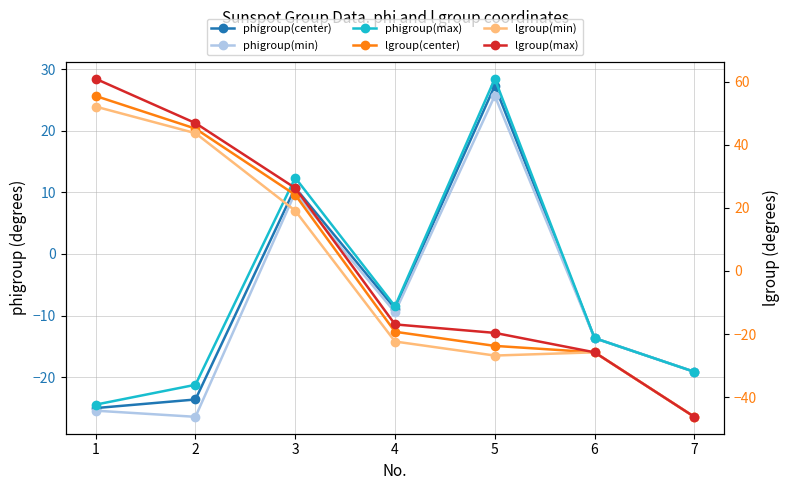

Reading left to right, transcribe all the data shown in this chart.

phigroup(center): -25.0	-23.6	10.8	-8.9	27.3	-13.7	-19.1
phigroup(min): -25.4	-26.4	10.0	-9.5	25.7	-13.7	-19.1
phigroup(max): -24.5	-21.2	12.4	-8.5	28.4	-13.7	-19.1
lgroup(center): 55.4	45.1	24.1	-19.3	-23.8	-25.8	-46.2
lgroup(min): 52.1	43.6	19.1	-22.4	-26.8	-25.8	-46.2
lgroup(max): 60.9	46.8	26.3	-17.0	-19.6	-25.8	-46.2